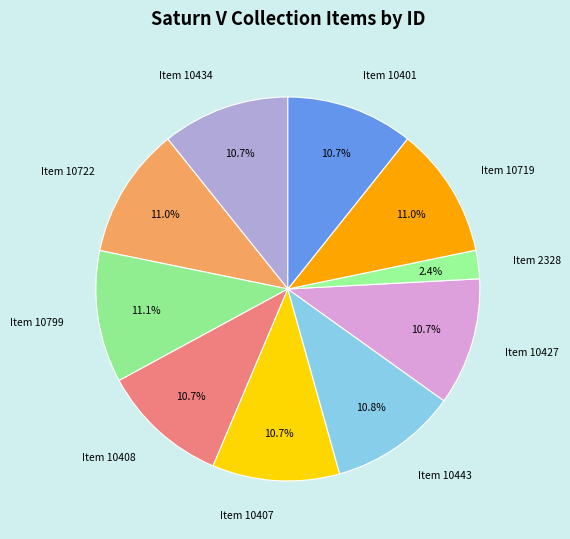

To the nearest percent, what is the difference between the largest and smallest slice percentages?

9%